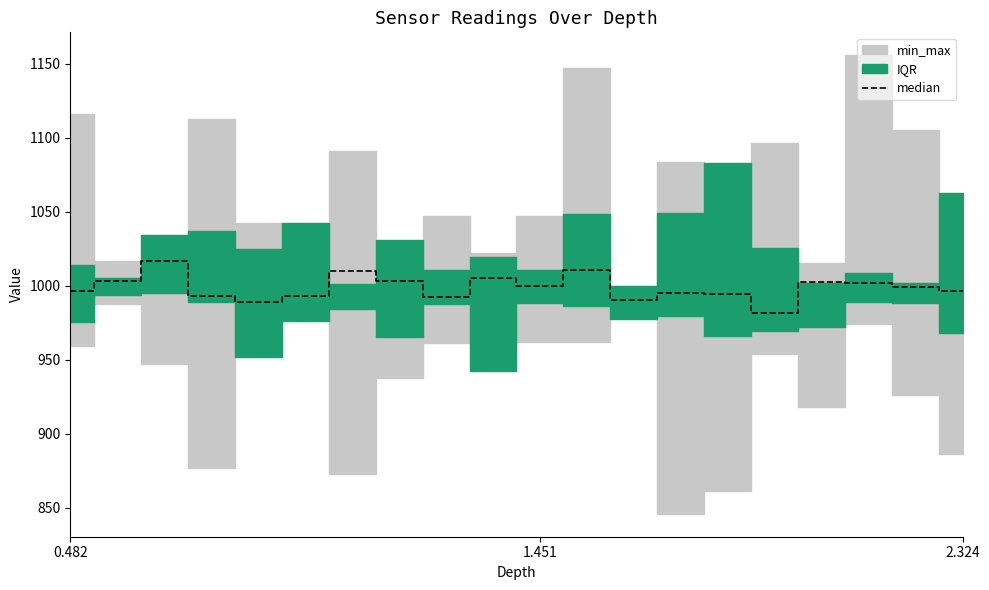

Which has a higher value, 9 or 1.451?

9